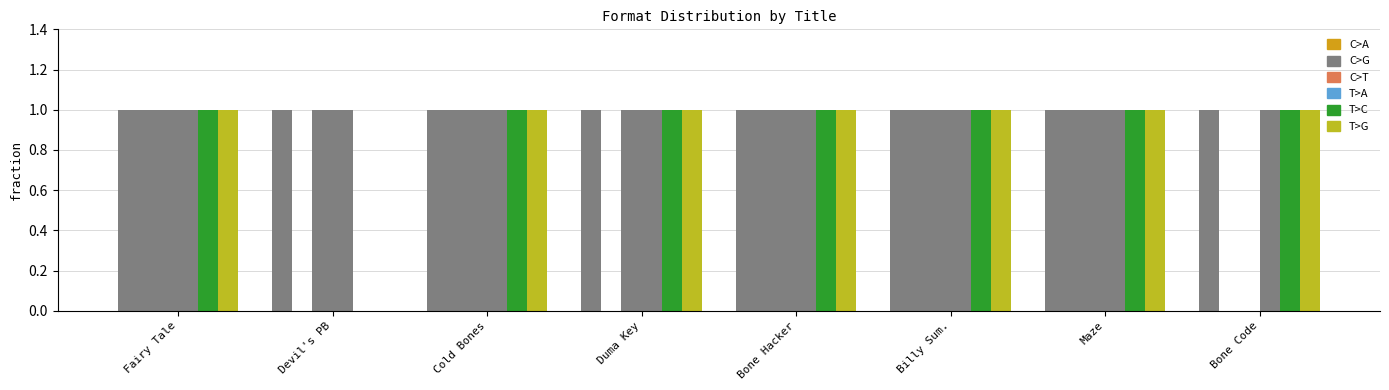

How many data points does each series have?

8